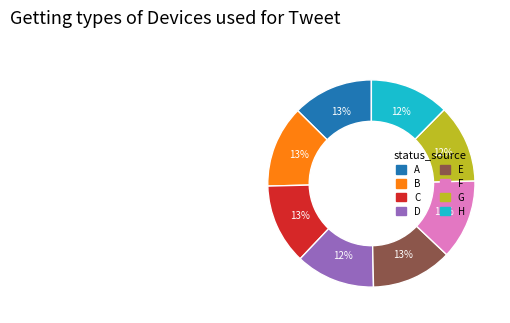

True or false: F accounts for 12% of the total.

True